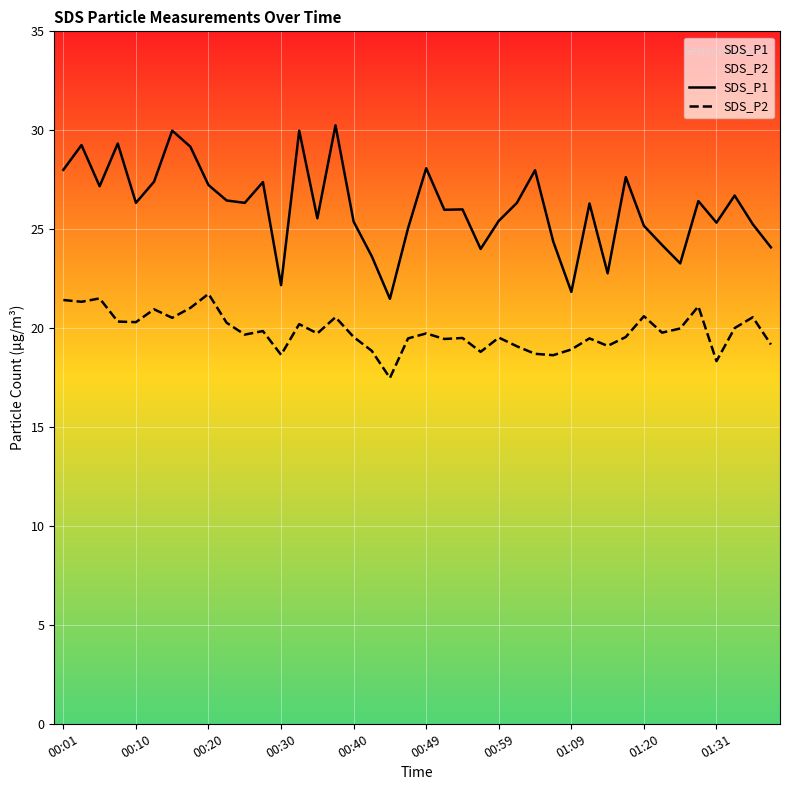

List the series in order of their peak value, highest first.

SDS_P1, SDS_P2